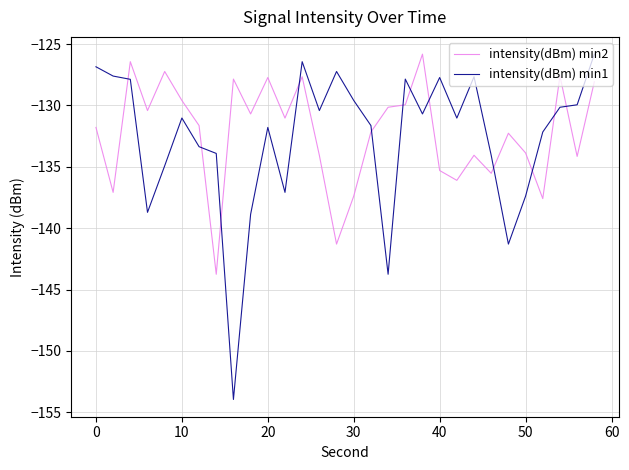

How many intersections are there between intensity(dBm) min2 and intensity(dBm) min1?

12